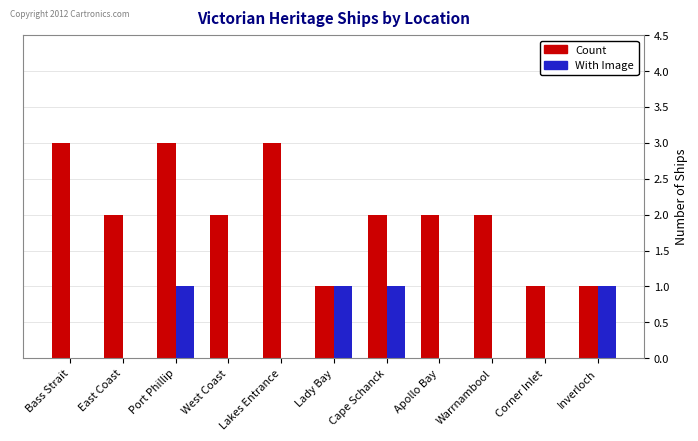

What is the greatest value displayed?

3